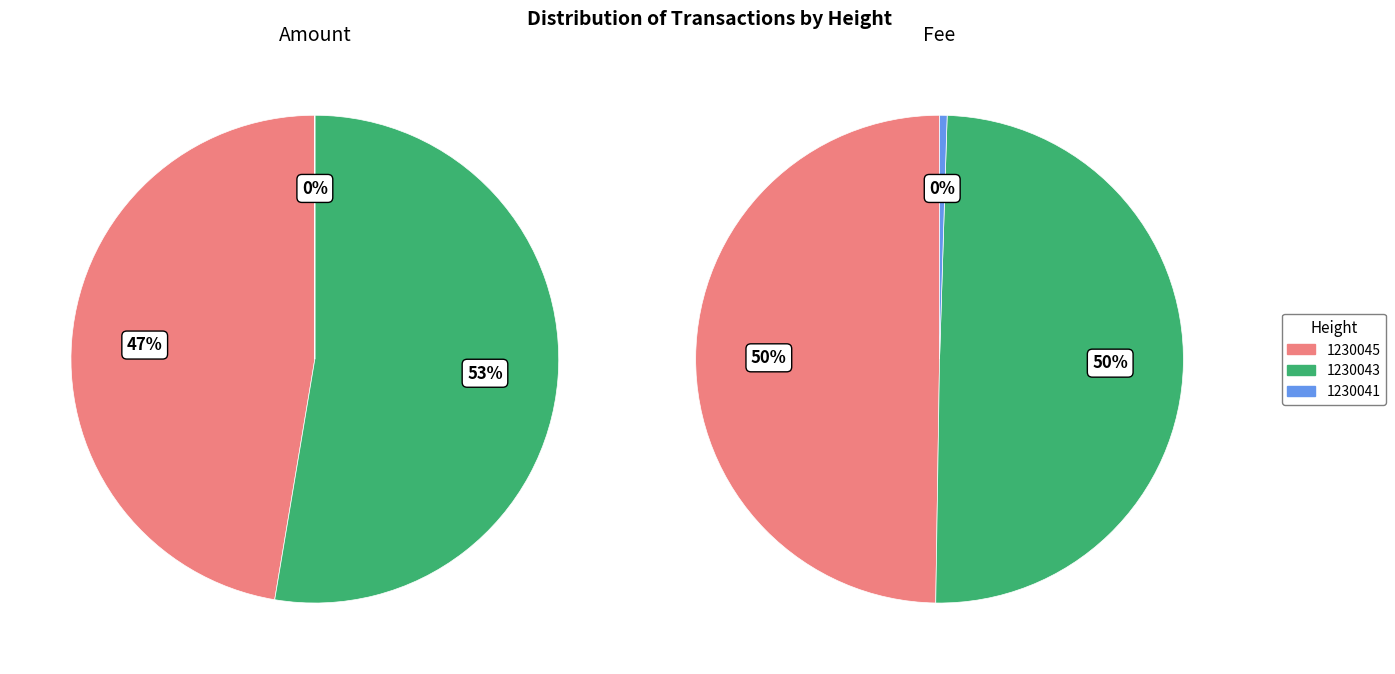

To the nearest percent, what is the difference between the 1230043 and 1230045 slice percentages?

5%